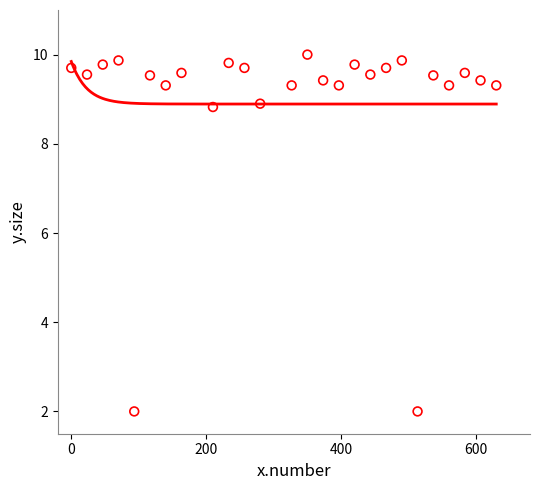

What is the range of X values (max minus min)?

630.0